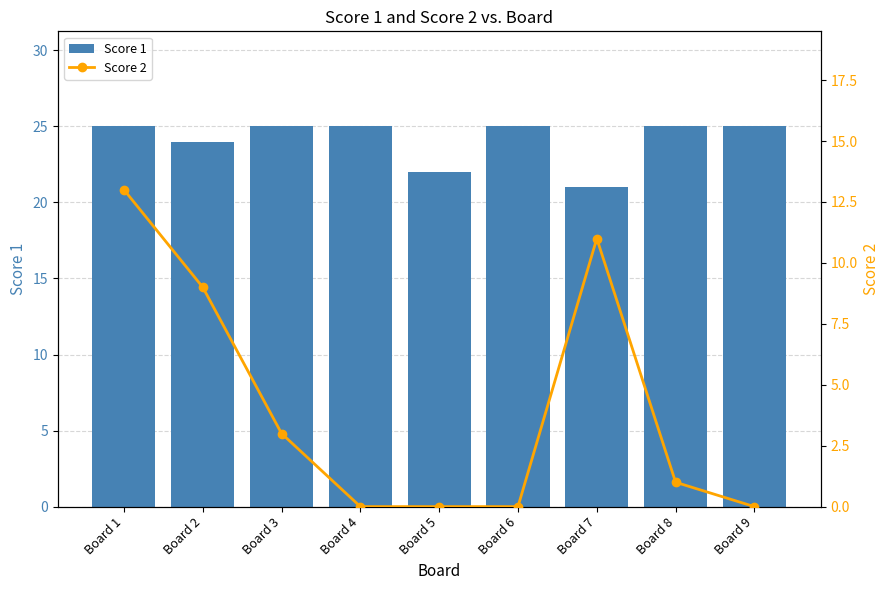

How many values in the Score 2 series are below 1?

4